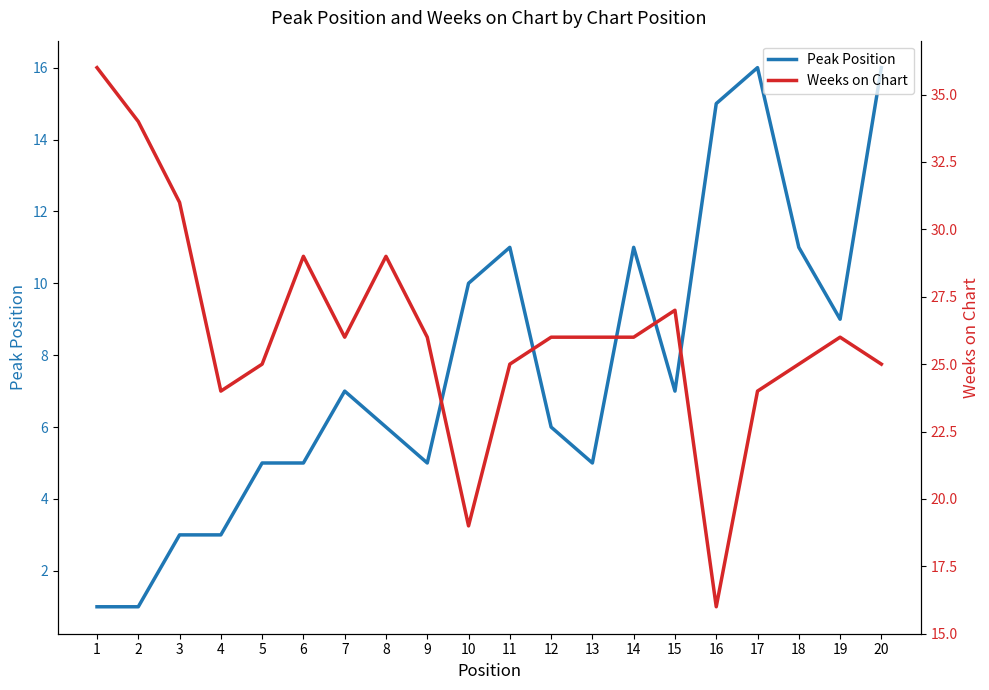

The value of Weeks on Chart at 1 is 36. True or false?

True